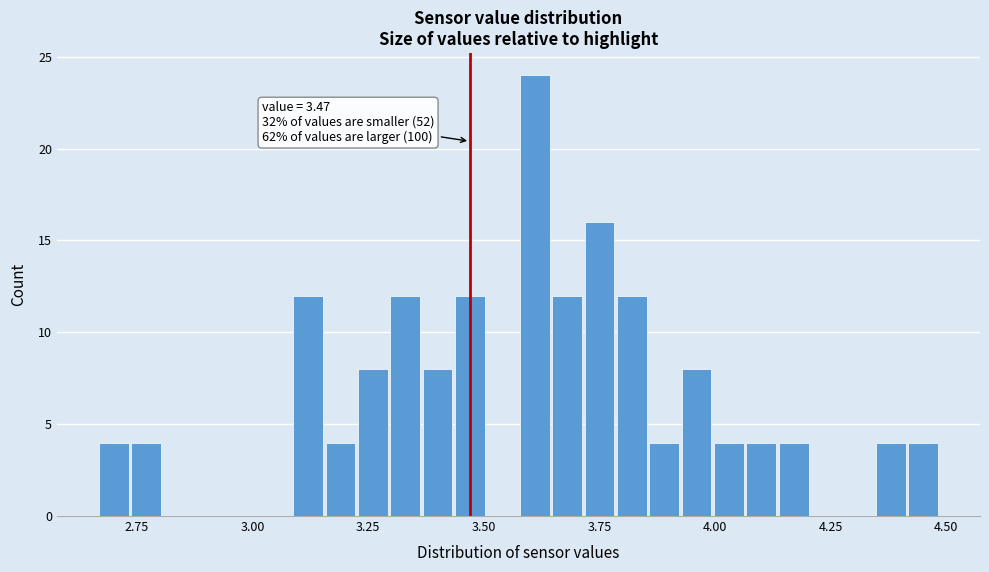

Read against the x-axis, roughly where is the centre of the tallest bar?

3.60